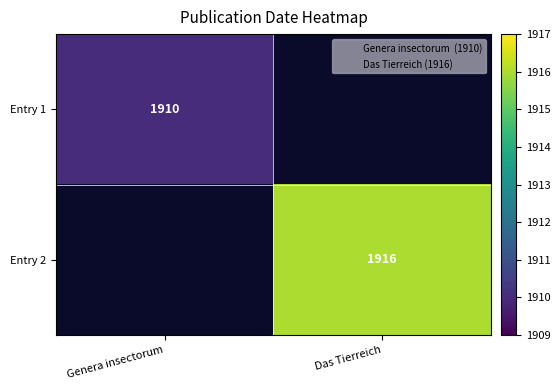

Which series has the widest spread of values?

Entry 2